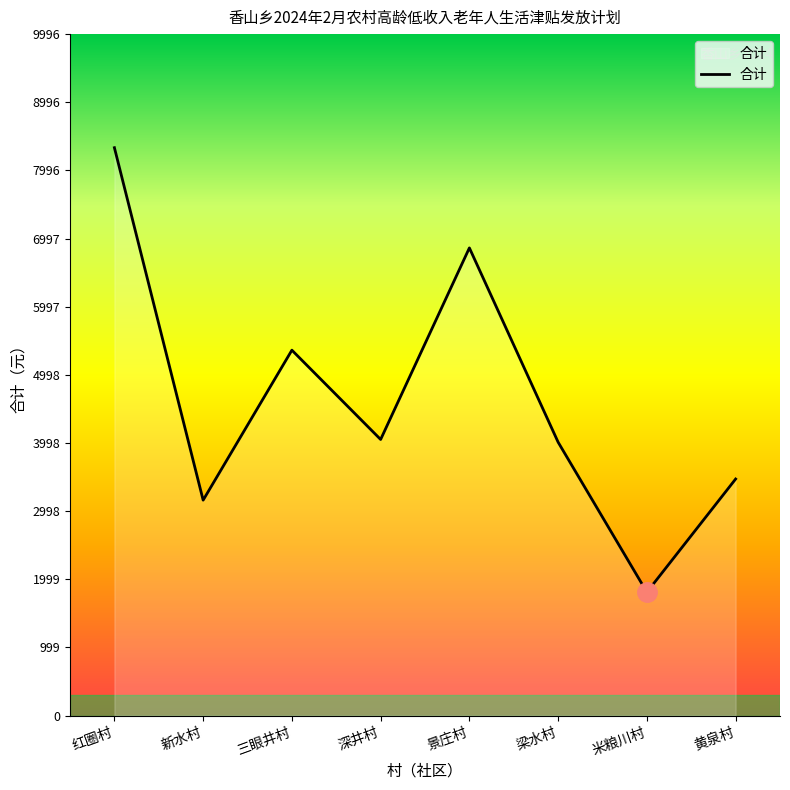

What is the approximate value at 米粮川村?

1810